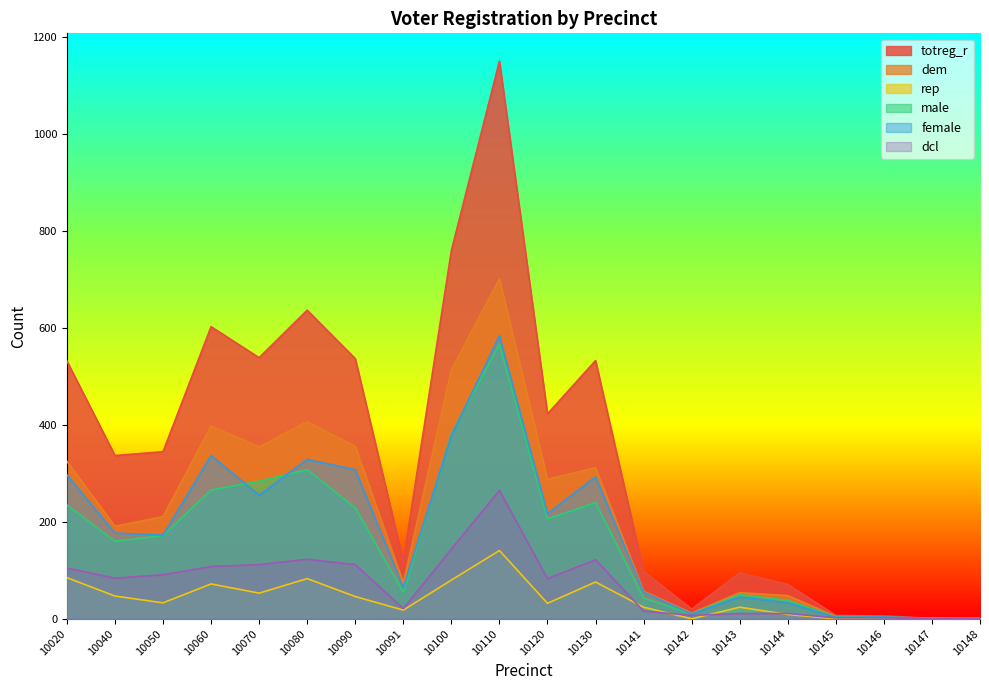

Reading left to right, extract all data points from this chart.

totreg_r: 10020=532	10040=337	10050=345	10060=603	10070=539	10080=637	10090=537	10091=119	10100=760	10110=1151	10120=423	10130=533	10141=98	10142=20	10143=95	10144=71	10145=7	10146=6	10147=1	10148=1
dem: 10020=325	10040=191	10050=211	10060=398	10070=355	10080=407	10090=356	10091=74	10100=514	10110=702	10120=288	10130=312	10141=57	10142=12	10143=54	10144=48	10145=5	10146=4	10147=0	10148=1
rep: 10020=85	10040=47	10050=33	10060=72	10070=53	10080=83	10090=46	10091=18	10100=80	10110=141	10120=32	10130=76	10141=24	10142=0	10143=24	10144=9	10145=0	10146=0	10147=1	10148=0
male: 10020=235	10040=160	10050=172	10060=266	10070=284	10080=308	10090=229	10091=55	10100=382	10110=567	10120=206	10130=240	10141=43	10142=10	10143=50	10144=38	10145=4	10146=2	10147=0	10148=0
female: 10020=297	10040=177	10050=173	10060=337	10070=255	10080=329	10090=308	10091=64	10100=378	10110=584	10120=217	10130=293	10141=55	10142=10	10143=45	10144=33	10145=3	10146=4	10147=1	10148=1
dcl: 10020=105	10040=84	10050=91	10060=108	10070=112	10080=123	10090=112	10091=21	10100=144	10110=265	10120=83	10130=122	10141=16	10142=7	10143=11	10144=11	10145=2	10146=2	10147=0	10148=0